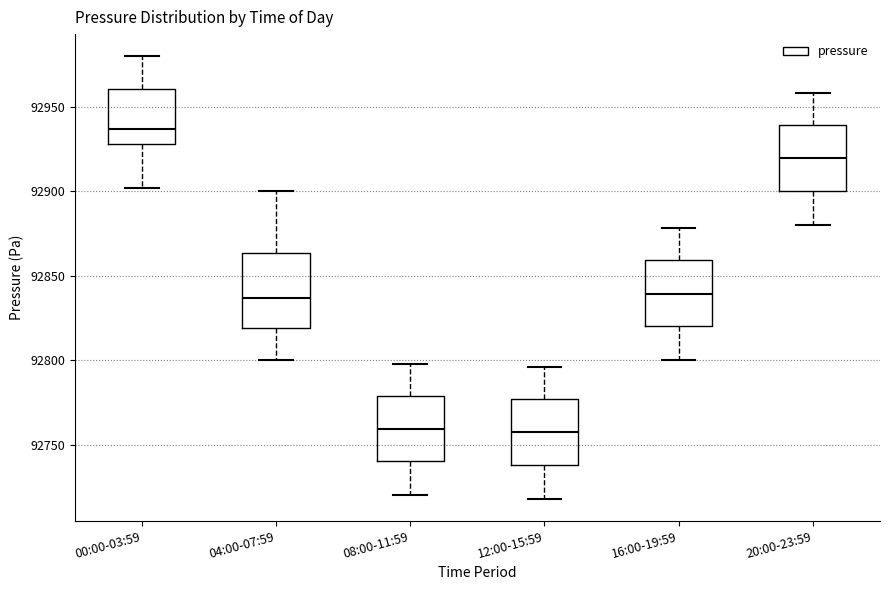

Reading left to right, transcribe this box plot: for each box, give where its median line is, the range the box spans, and where its two whiskers end, as read against the y-axis. The values are not printed on the chart, so give them approximately, as read against the axis.

00:00-03:59: median 92935, box 92930 to 92960, whiskers 92900 to 92980
04:00-07:59: median 92835, box 92820 to 92865, whiskers 92800 to 92900
08:00-11:59: median 92760, box 92740 to 92780, whiskers 92720 to 92800
12:00-15:59: median 92760, box 92740 to 92775, whiskers 92720 to 92795
16:00-19:59: median 92840, box 92820 to 92860, whiskers 92800 to 92880
20:00-23:59: median 92920, box 92900 to 92940, whiskers 92880 to 92960